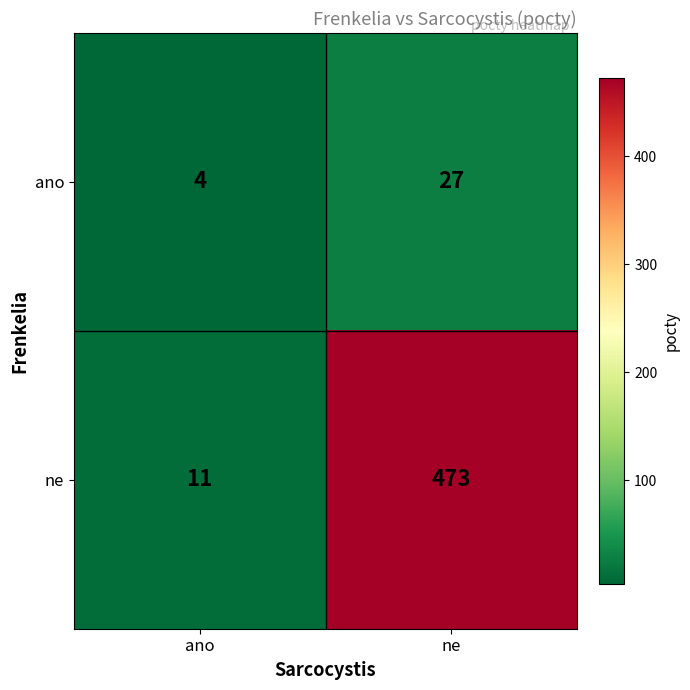

Which series has the largest total across all categories?

ne